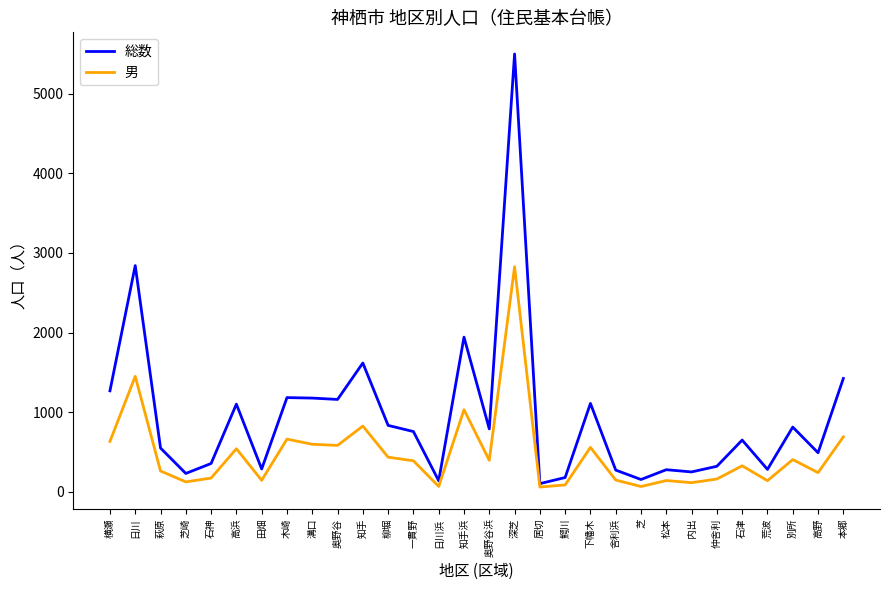

List the series in order of their peak value, highest first.

総数, 男